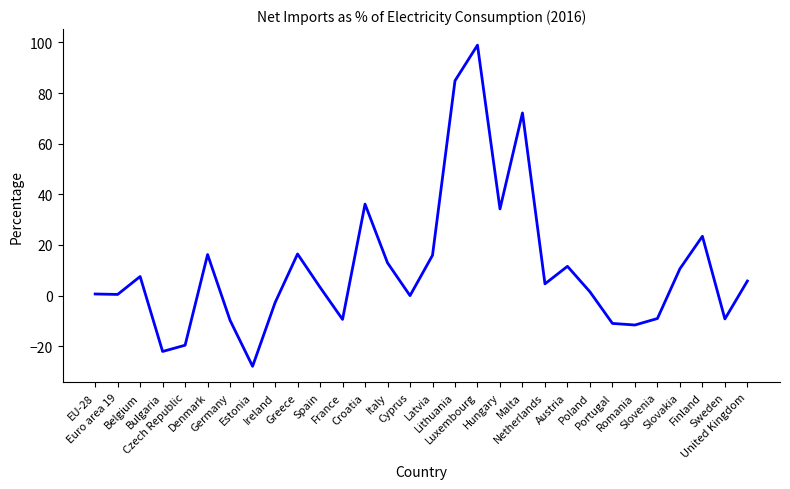

How many interior local peaks (higher than both neighbors) does the data have?

8